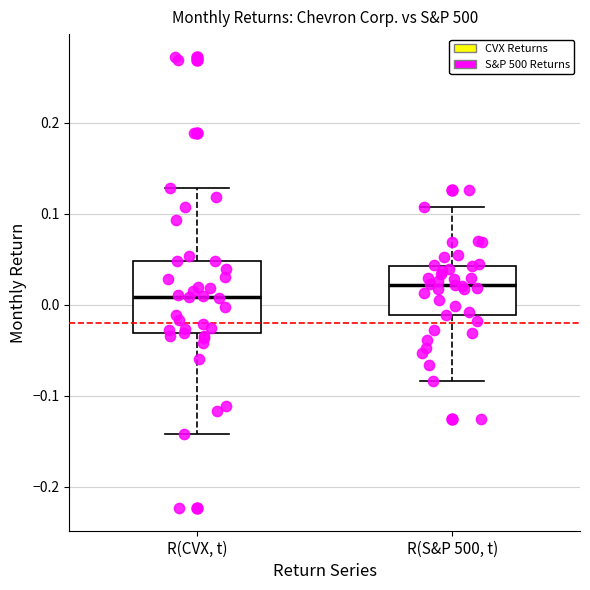

Which box is the tallest, from its lower edge to its upper edge?

R(CVX, t)